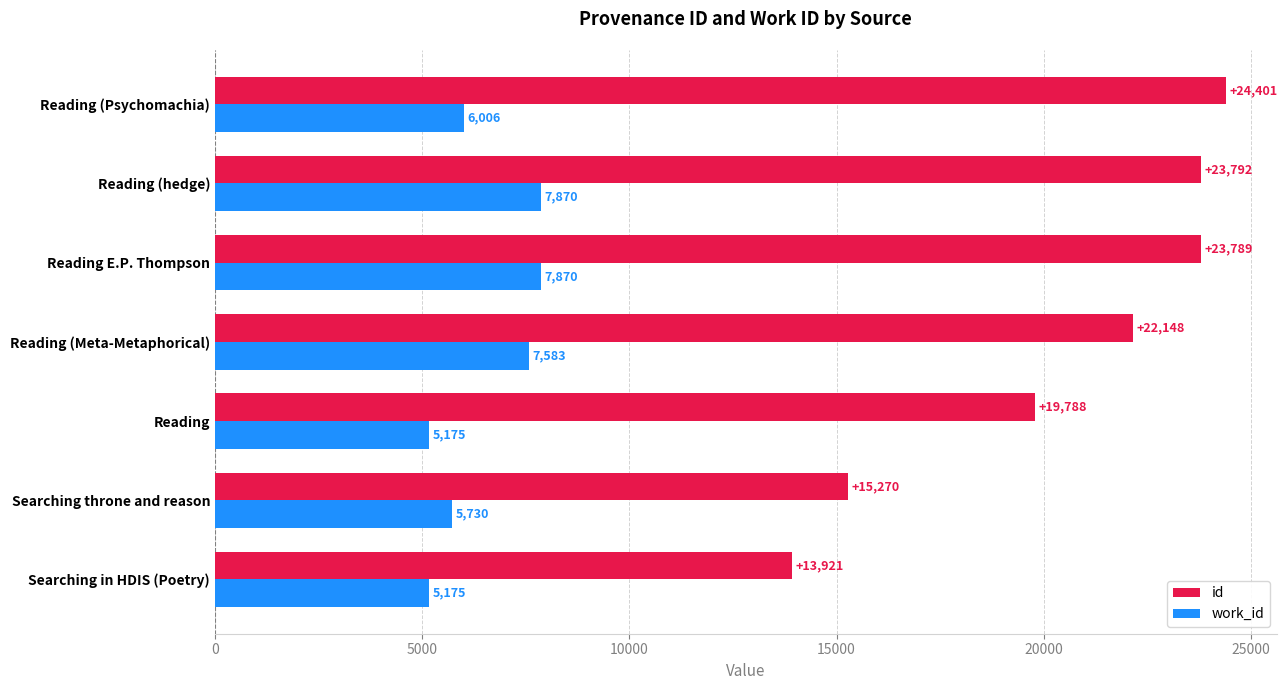

Rank the series by their average value, from lowest to highest.

work_id, id